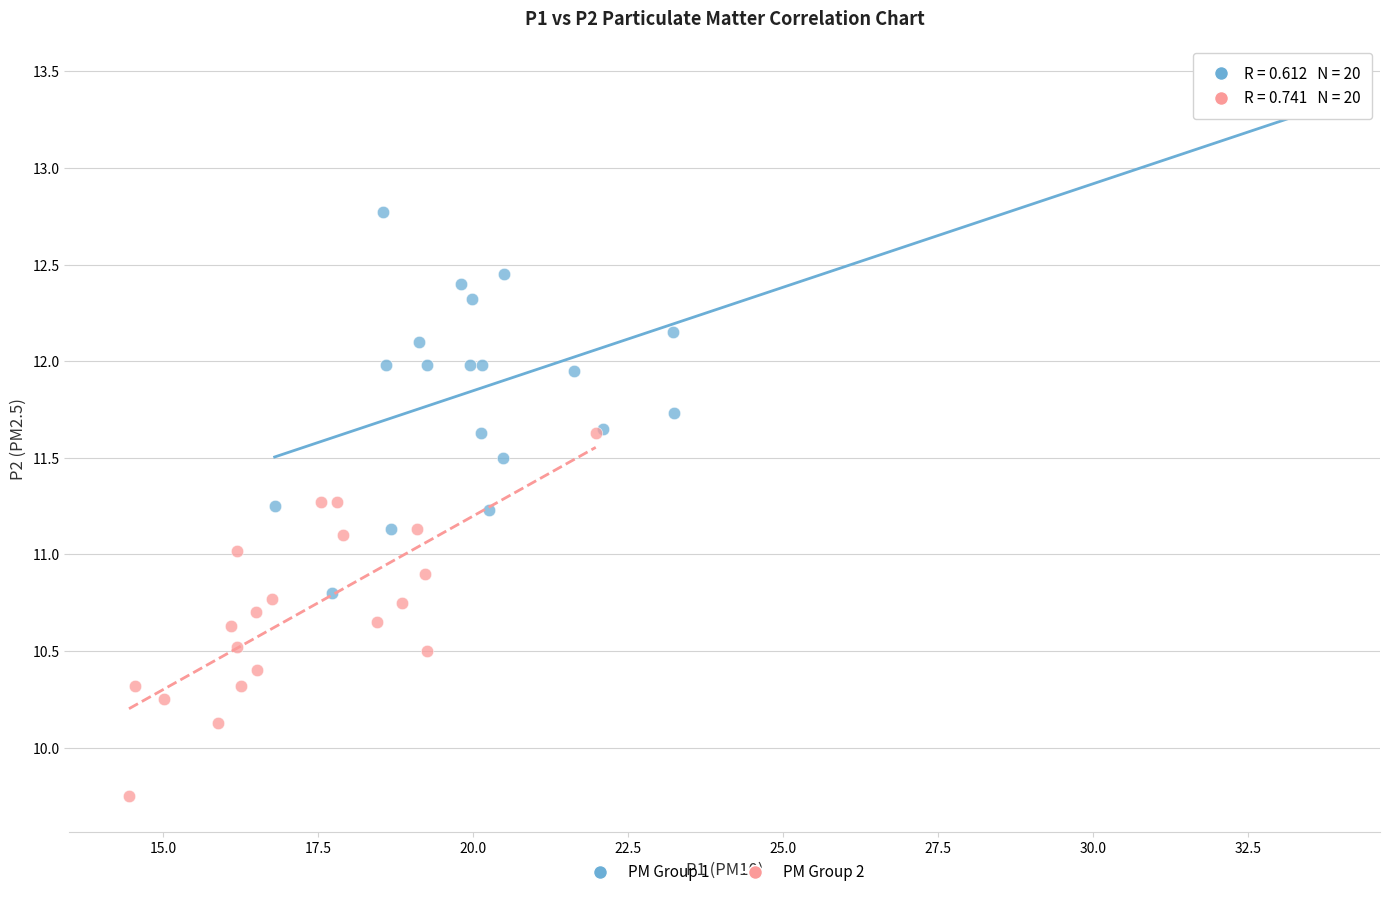

Which series reaches the minimum Y coordinate?

PM Group 2